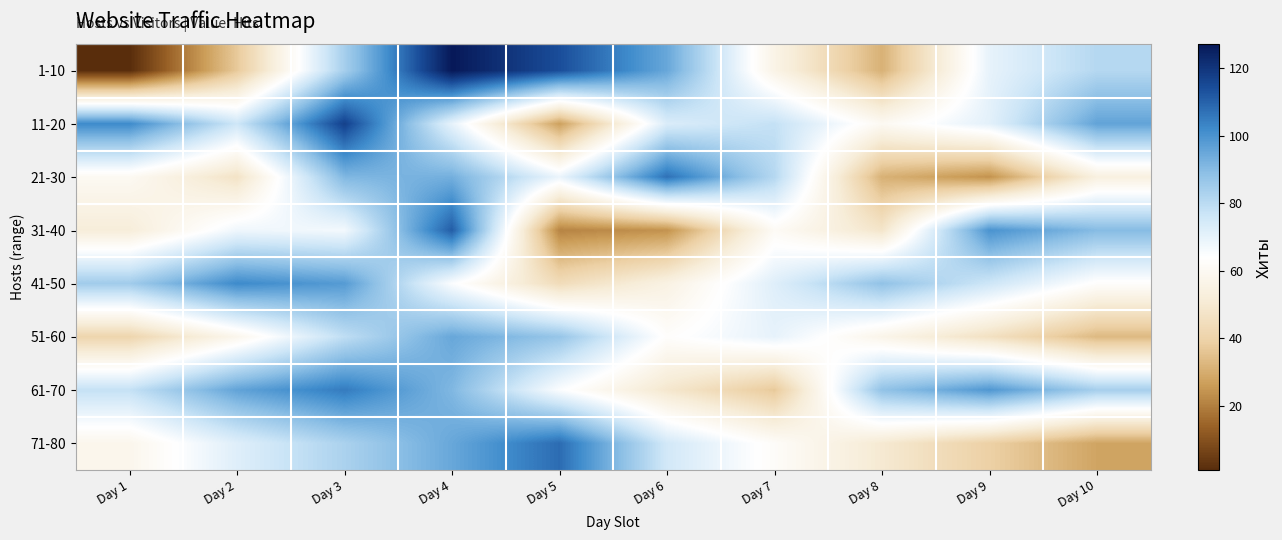

Rank the series by their maximum value, from lowest to highest.

51-60, 41-50, 61-70, 21-30, 71-80, 31-40, 11-20, 1-10